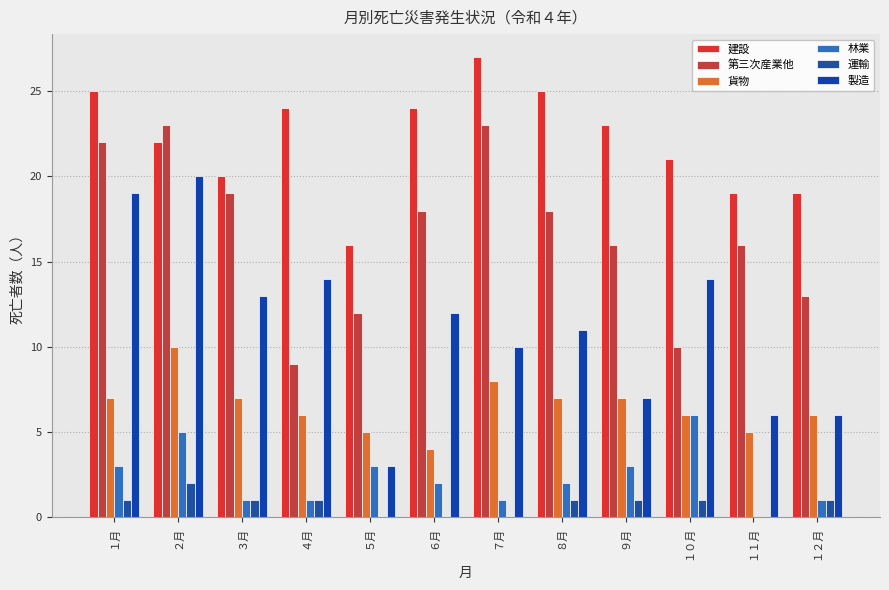

Where does the 林業 series first go above 2?

１月